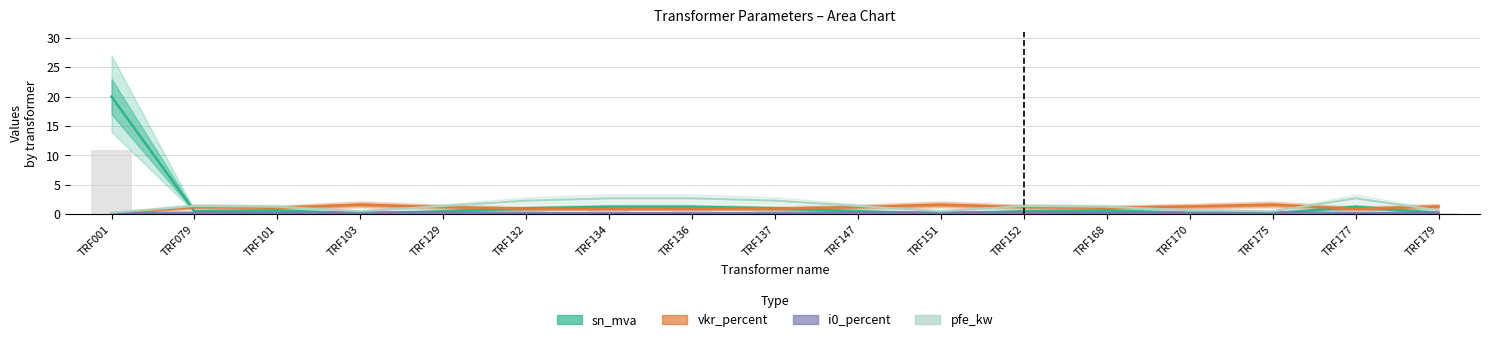

Where is i0_percent nearest to the value 0?

TRF001